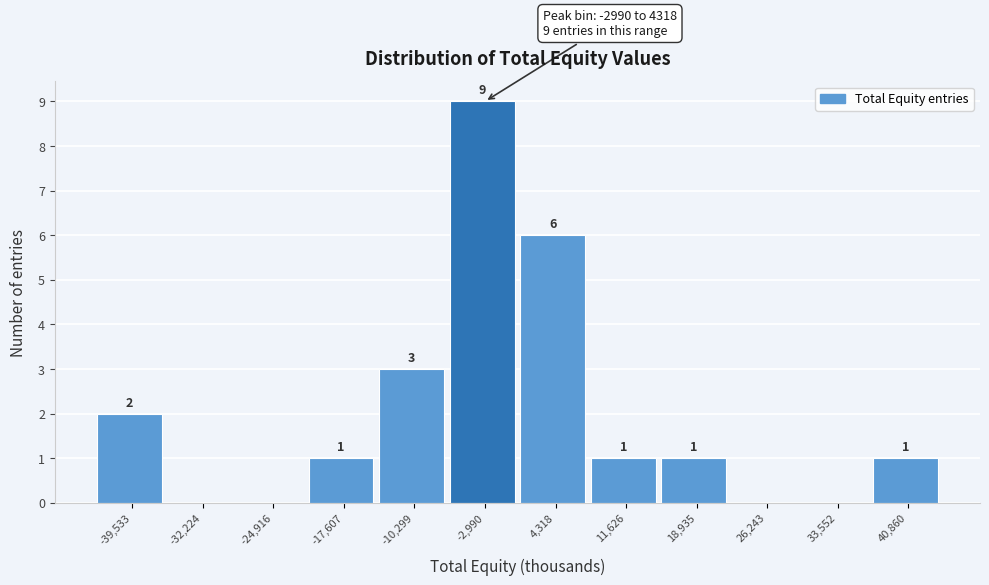

Reading right to left, what are all the values shown in this chart?

40,860=1	33,552=0	26,243=0	18,935=1	11,626=1	4,318=6	-2,990=9	-10,299=3	-17,607=1	-24,916=0	-32,224=0	-39,533=2